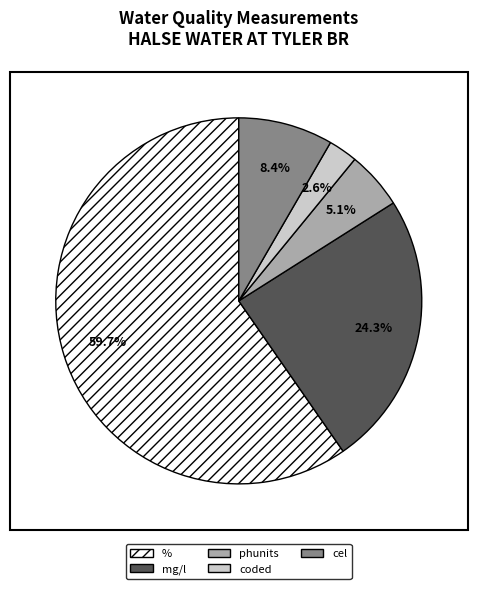

Is there a majority slice in this chart?

Yes